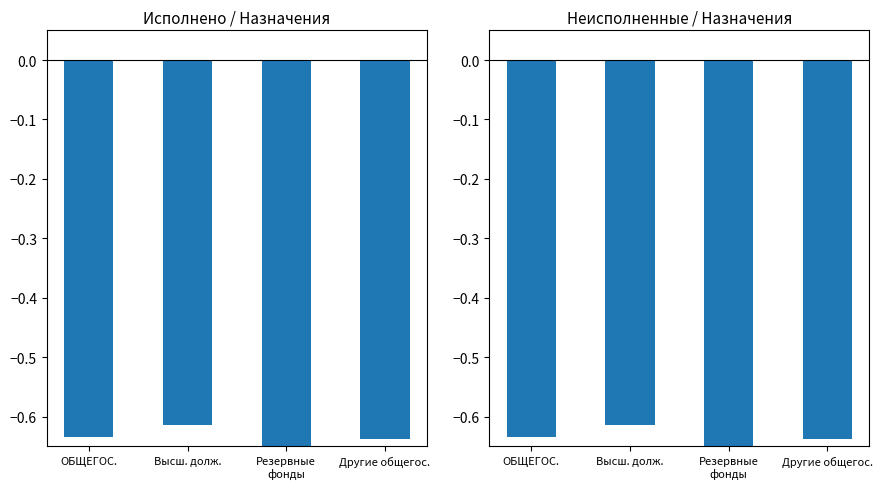

What is the sum of all Неисполненные назначения values?

-2.9